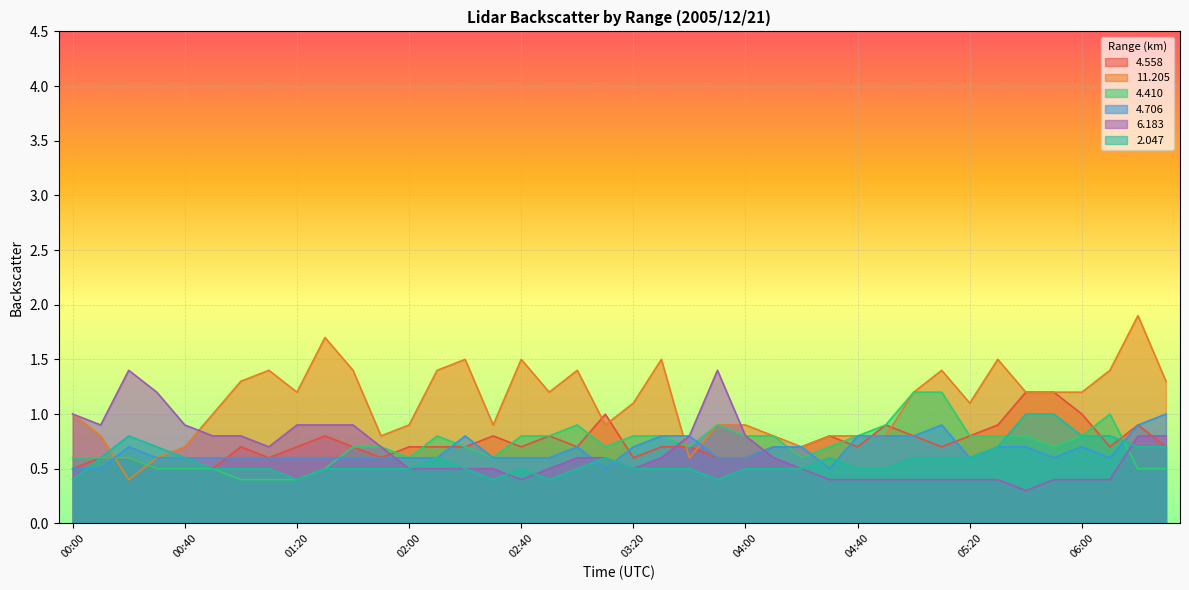

How many distinct data groups are displayed?

6